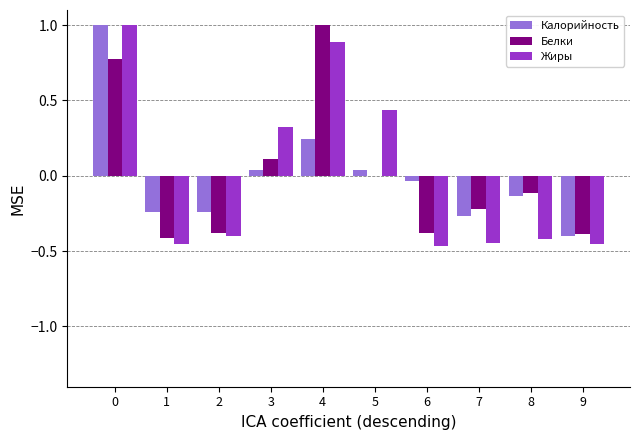

What is the maximum value for Жиры?

1.0